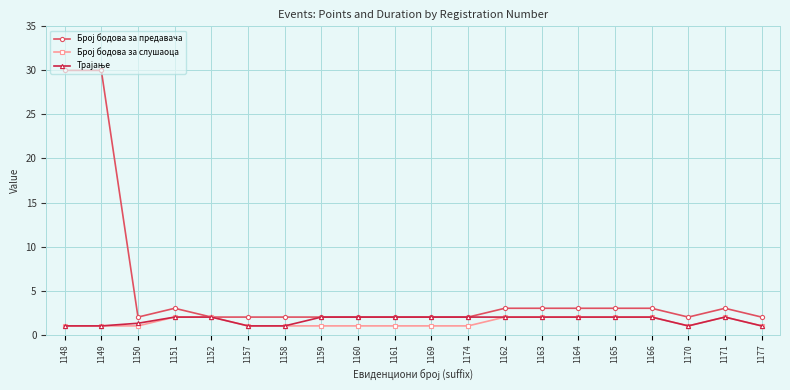

What is the greatest value displayed?

30.0